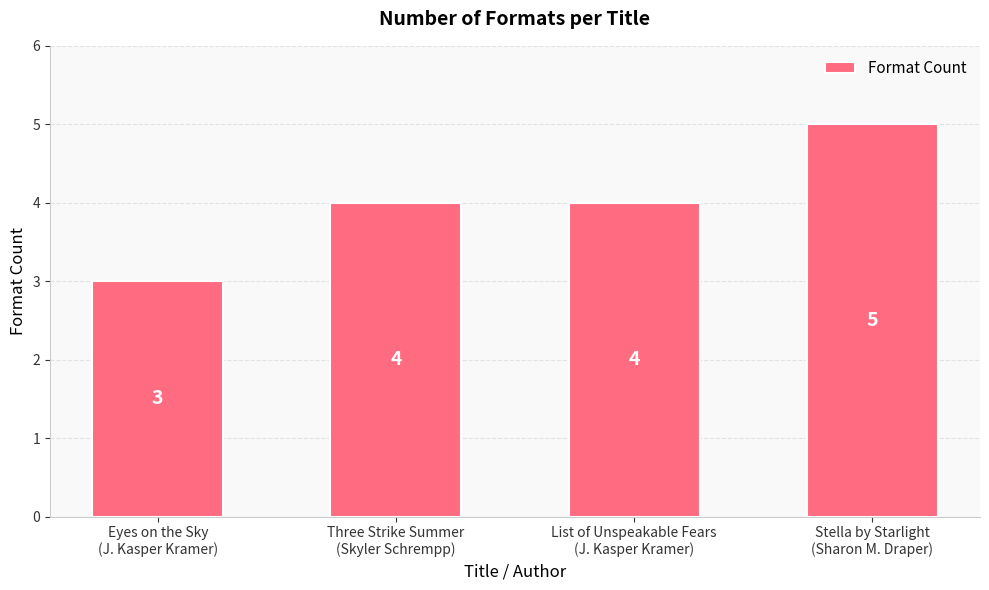

Is it true that the value at Stella by Starlight
(Sharon M. Draper) is 5?

True